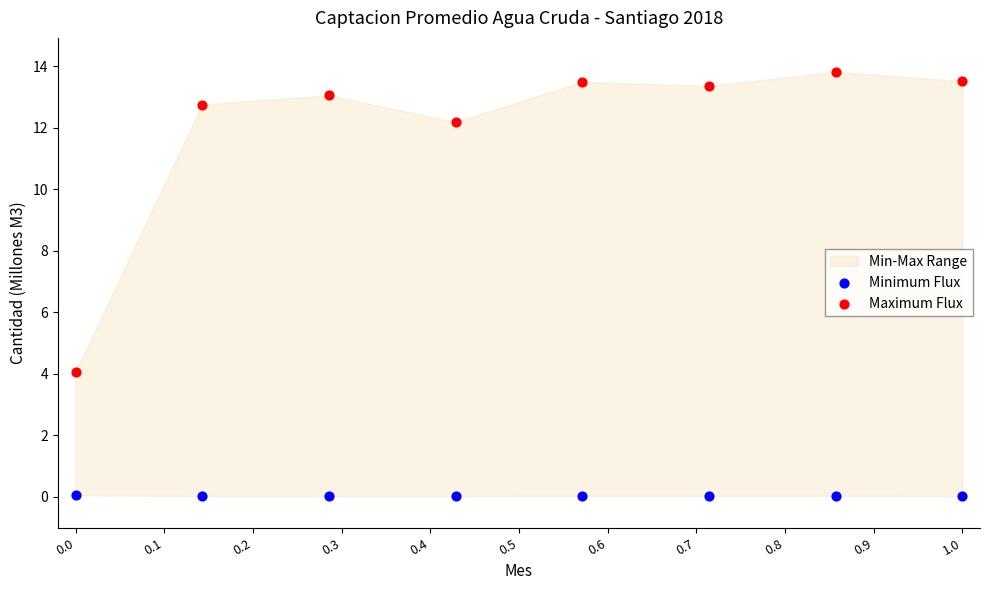

What is the X range (max minus min) for the scatter plot?

1.0